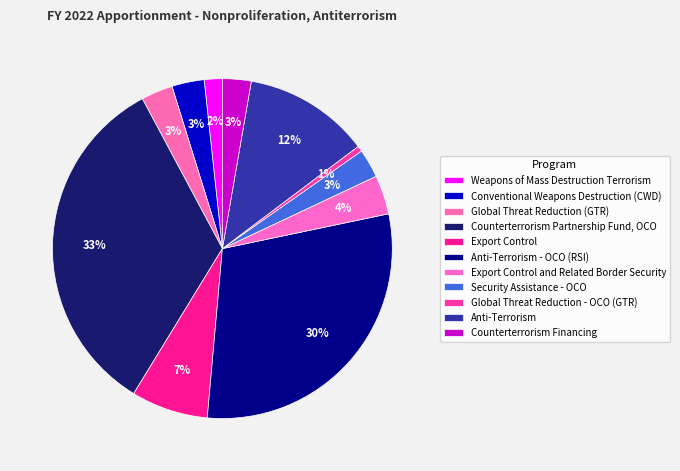

Count the number of slices in the pie.

11